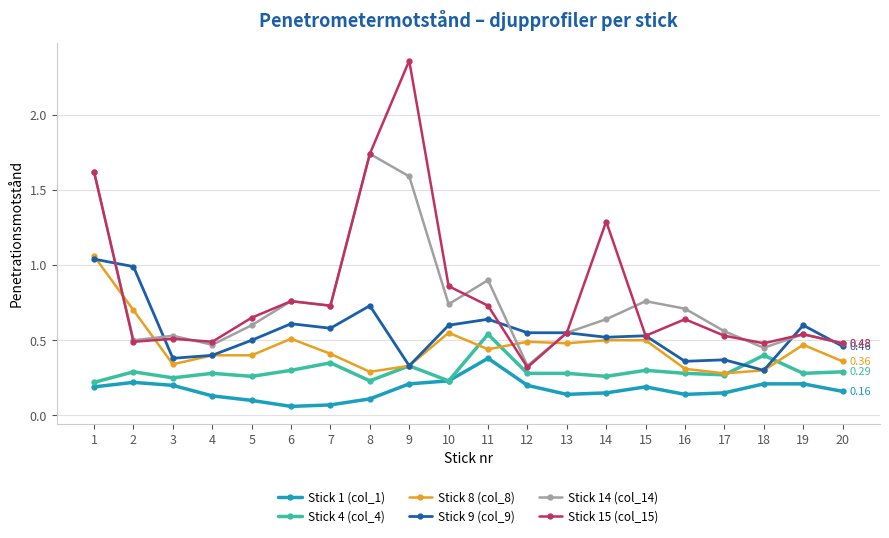

Which series changed the most between 1 and 2?

Stick 15 (col_15)